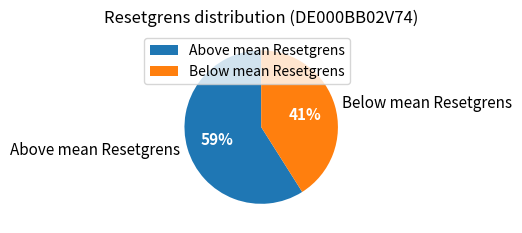

To the nearest percent, what portion does Above mean Resetgrens represent?

59%